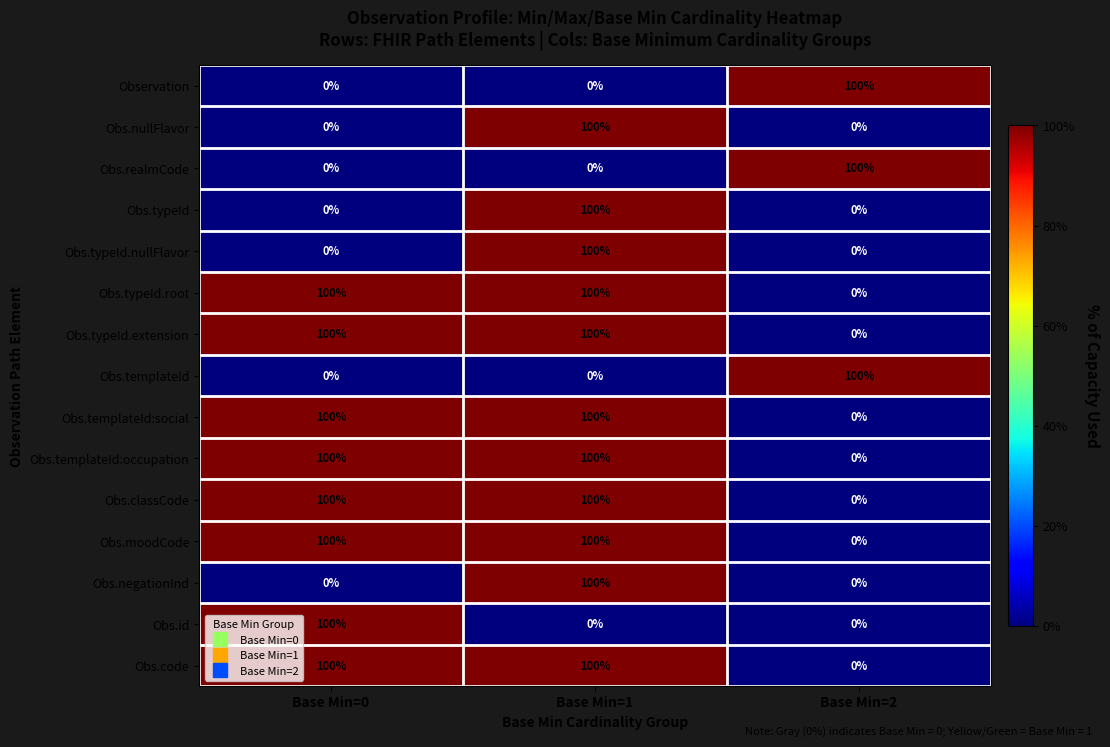

At which category is the sum across all series the highest?

Base Min=1